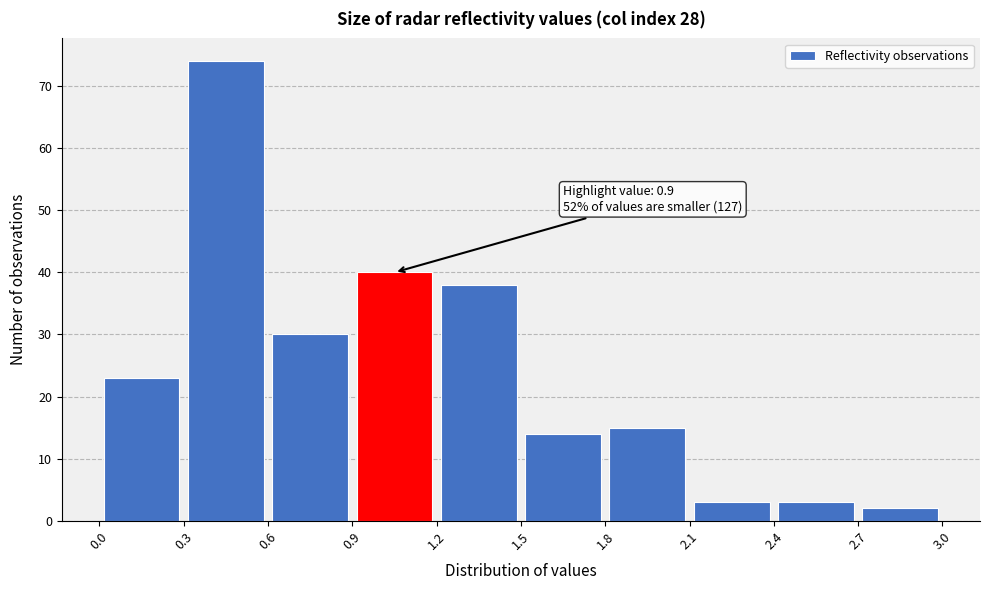

Over which range of the x-axis is the bar tallest?

0.3 to 0.6